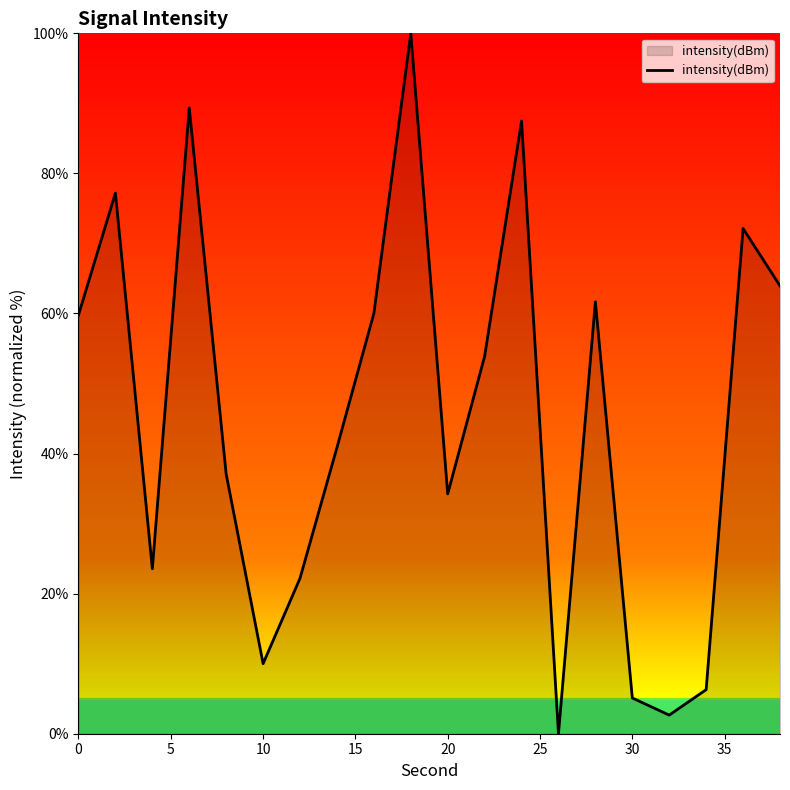

What is the maximum value shown in the chart?

100.0